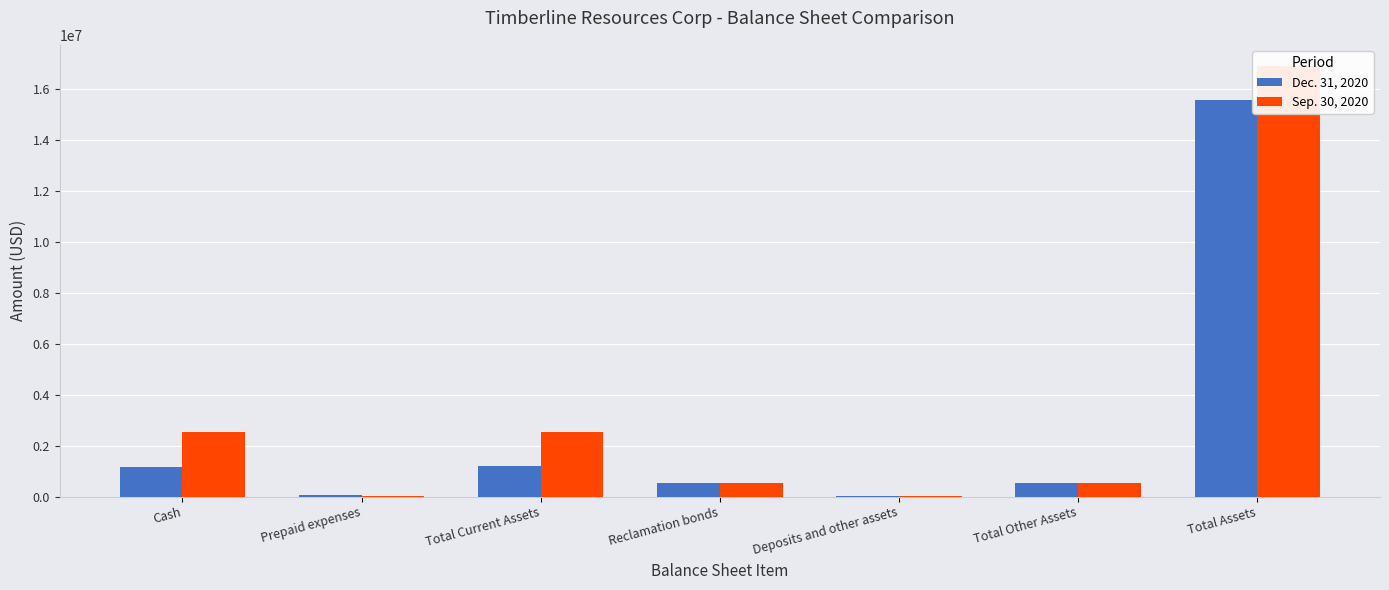

What is the sum of all Dec. 31, 2020 values?

19089332